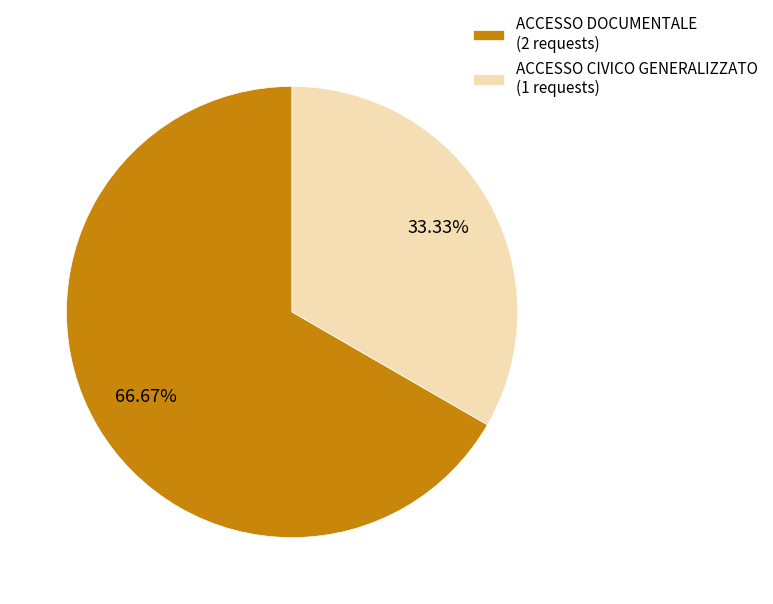

To the nearest percent, what portion does ACCESSO DOCUMENTALE represent?

67%